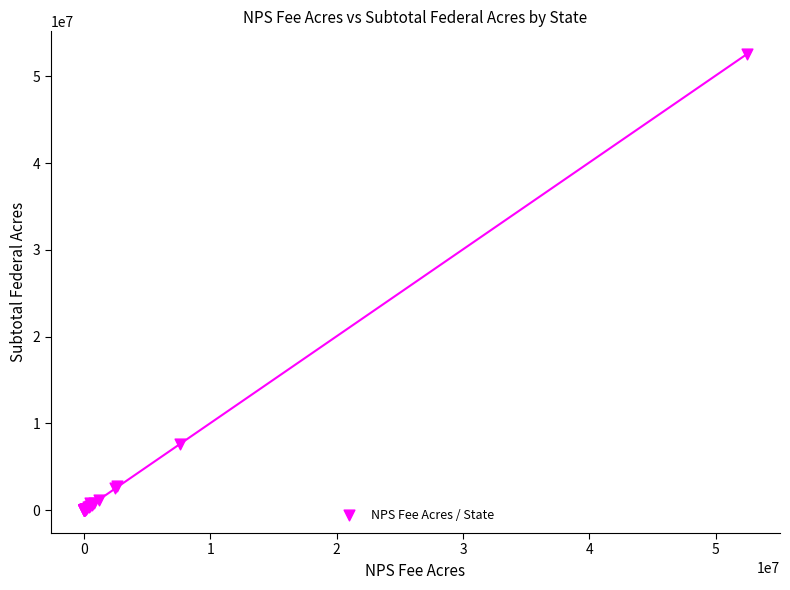

What Y value in the scatter plot is closest to 26279225?

7624099.1